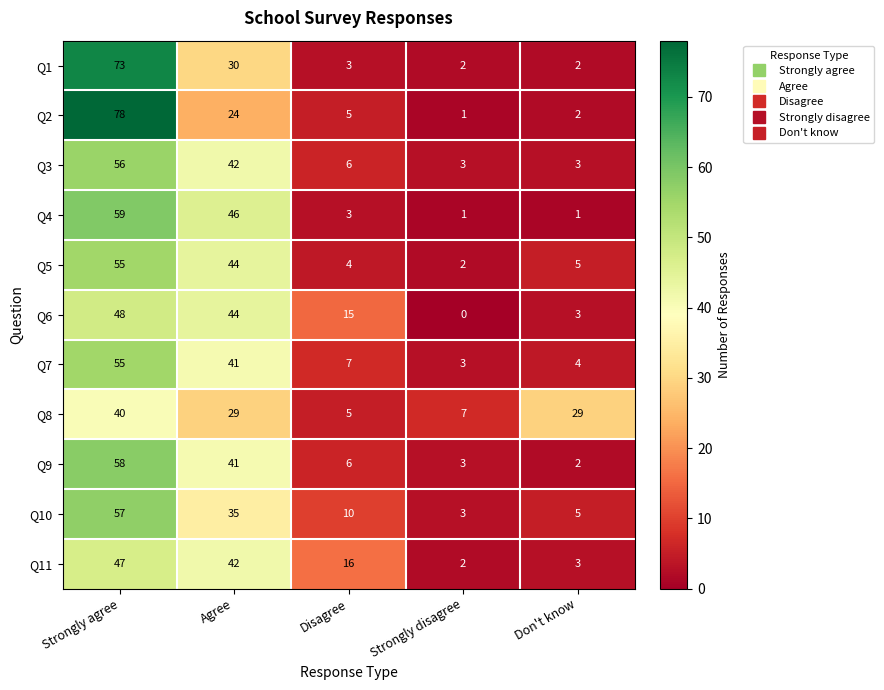

What is the difference between the Q5 values at Strongly agree and Disagree?

51